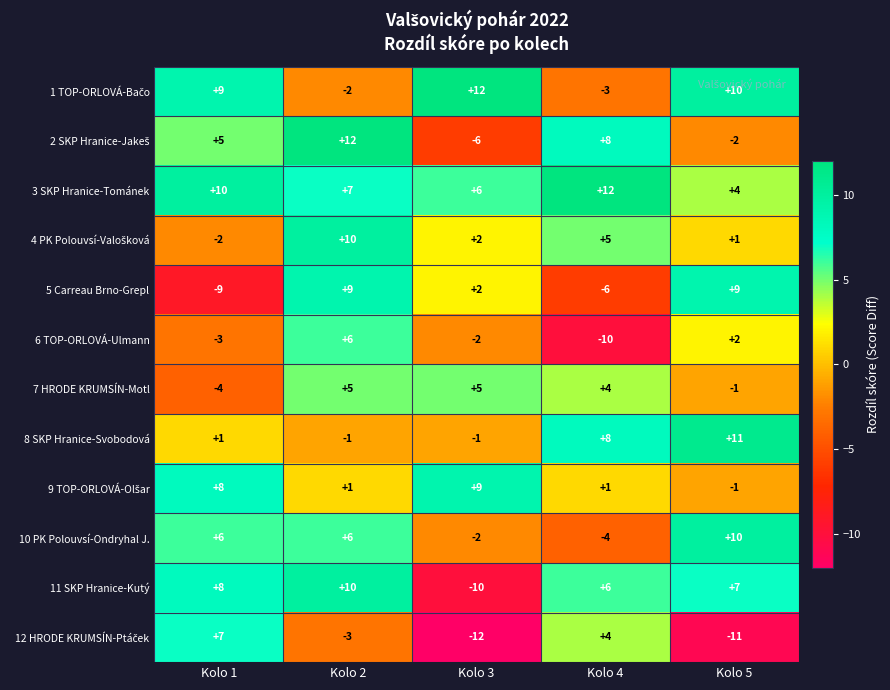

The value of 3 SKP Hranice-Tománek at Kolo 4 is 12. True or false?

True